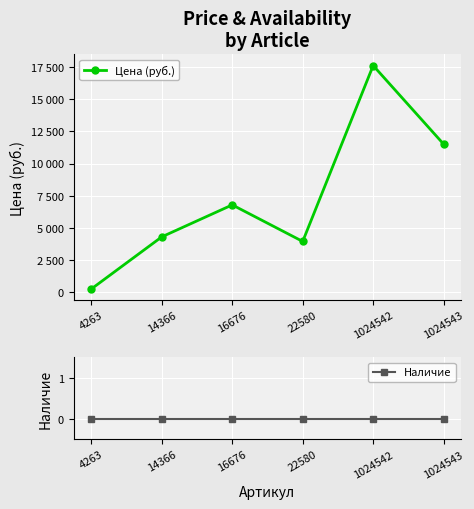

True or false: Наличие has more than 2 points higher than both neighbors.

False